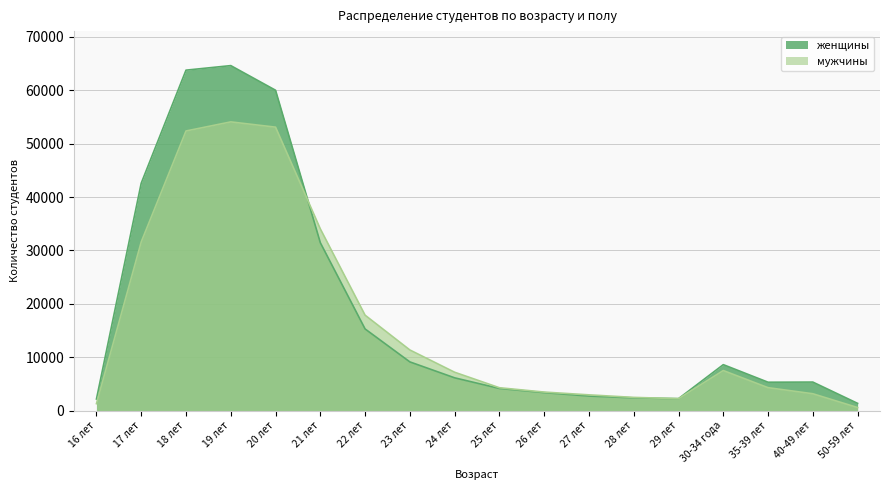

Rank the series by their average value, from lowest to highest.

мужчины, женщины